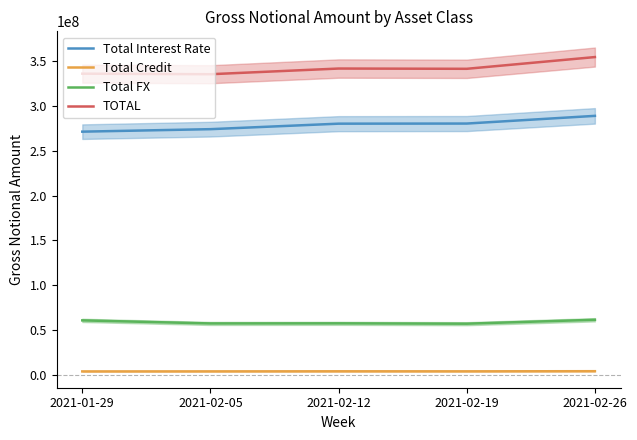

Reading right to left, transcribe all the data shown in this chart.

Total Interest Rate: 288813498	280242266	280107880	273981316	271199738
Total Credit: 4106631	3958355	3998408	3908742	3865457
Total FX: 61451966	57082400	57471509	57358121	60784017
TOTAL: 354372095	341283021	341577796	335248179	335849213